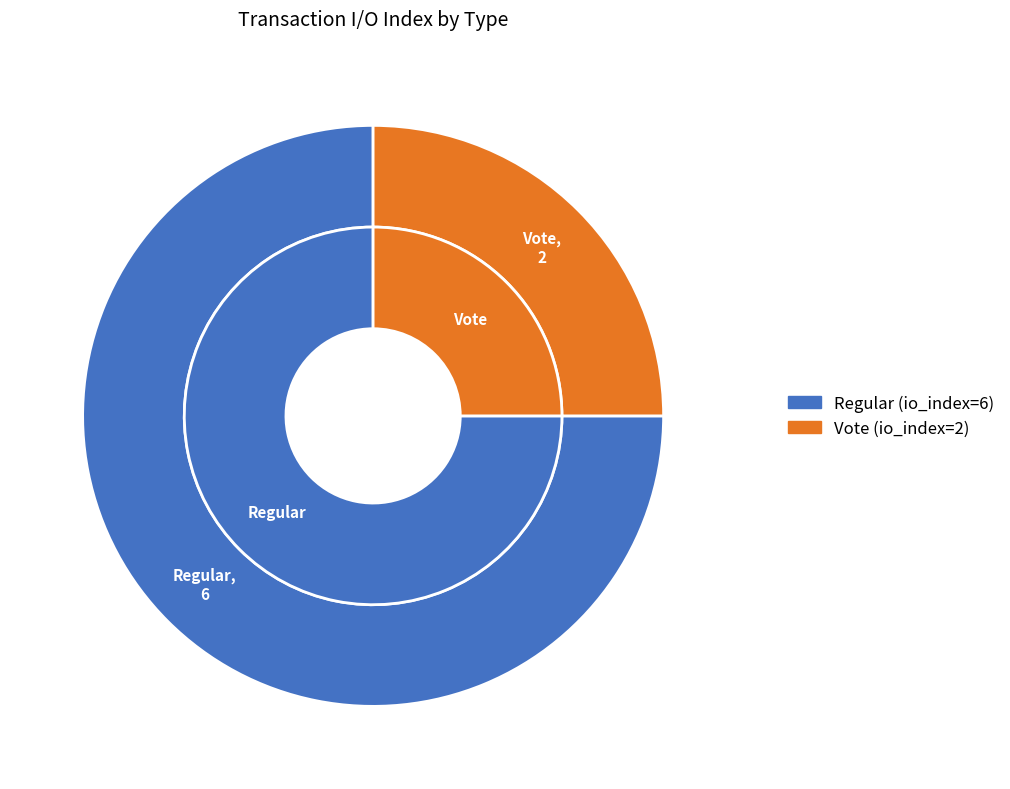

True or false: Vote accounts for 25% of the total.

True